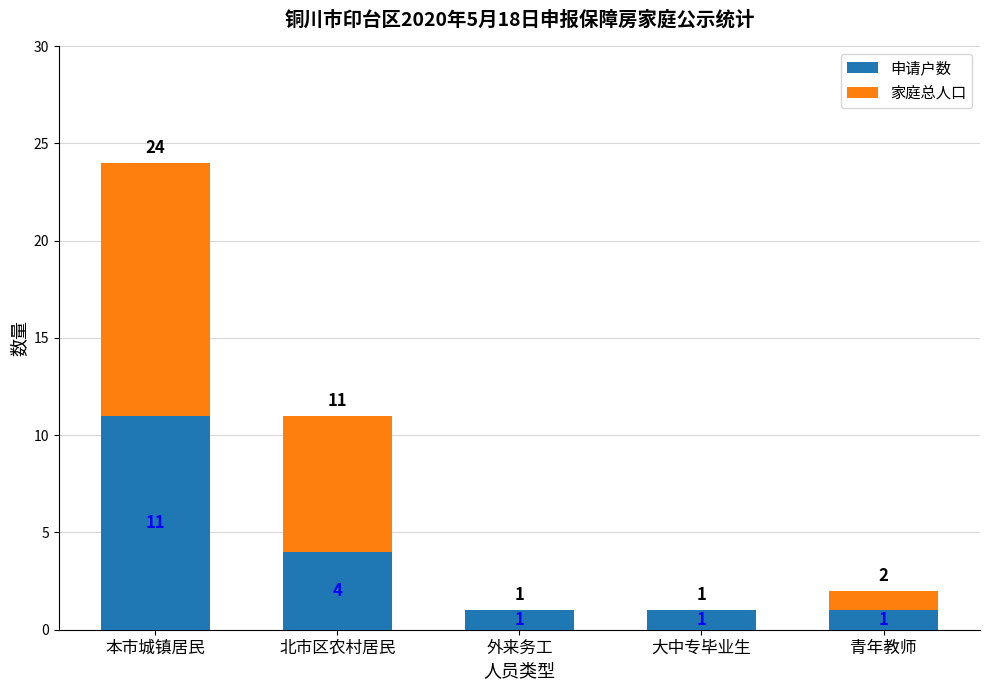

True or false: 家庭总人口 has a value of 2 at 青年教师.

True